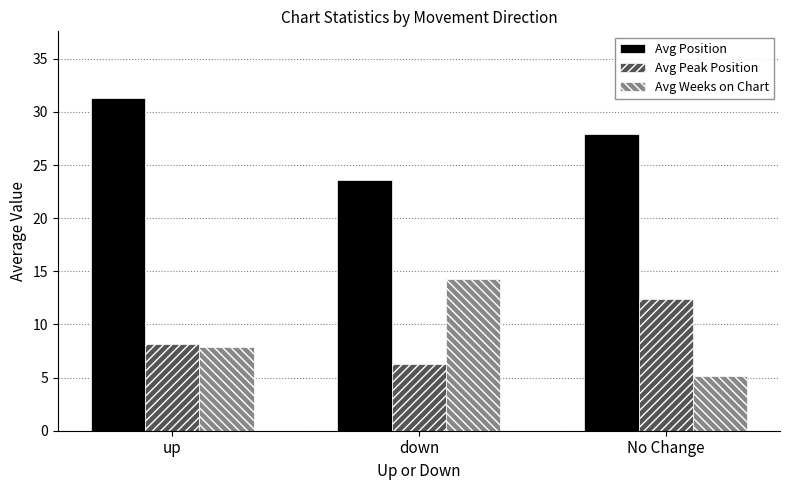

What is the value of the Avg Peak Position bar at the 3rd from the left?

12.4